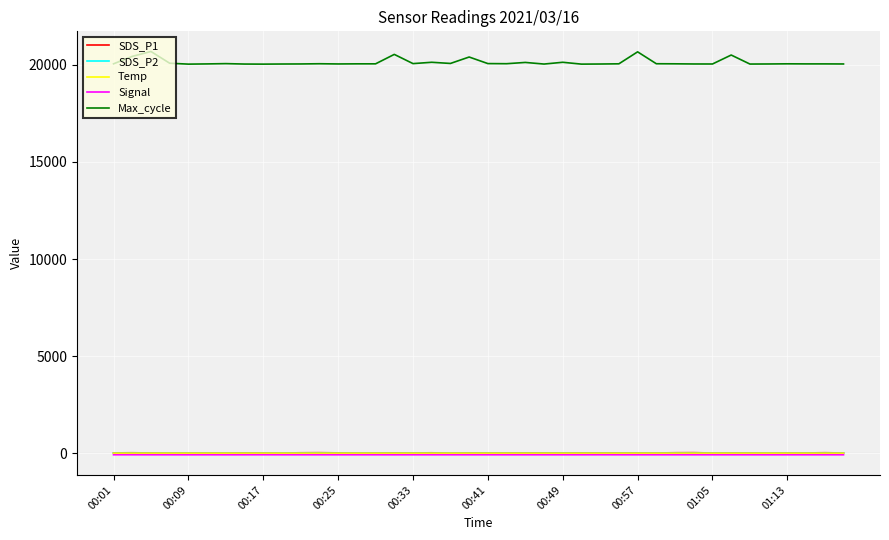

Which series has the largest total across all categories?

Max_cycle